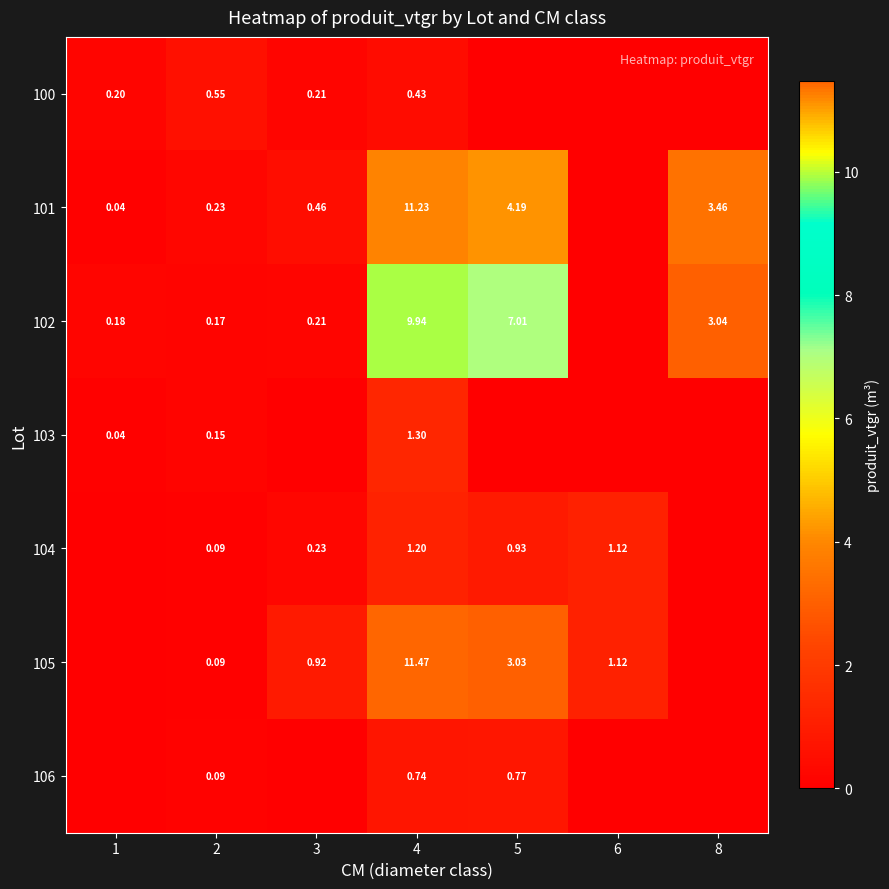

Is the value of 104 at 5 greater than the value of 105 at 6?

No